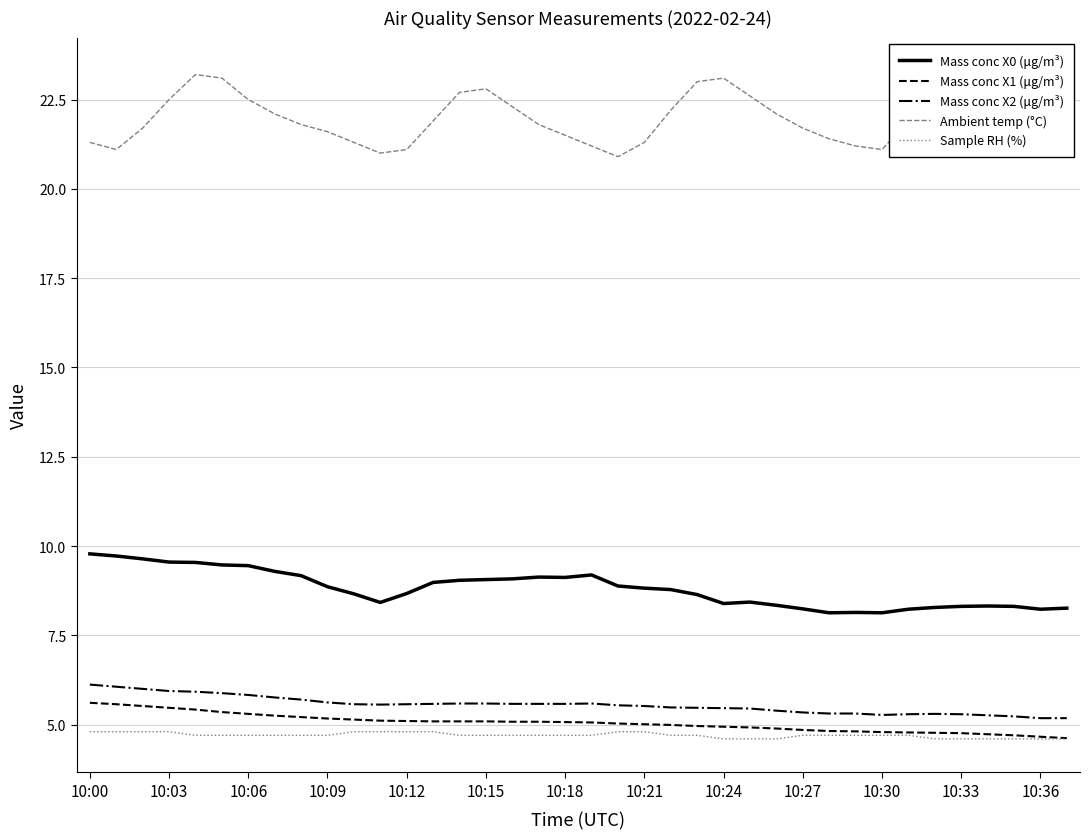

What is the highest value of the Mass conc X0 (μg/m³) series?

9.8